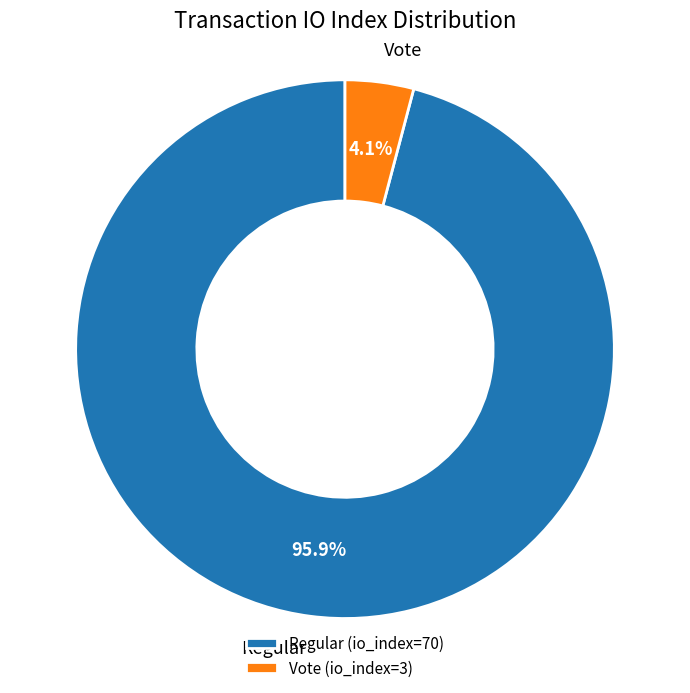

Combined, what portion of the pie is Regular (io_index=70) and Vote (io_index=3)?

100.0%